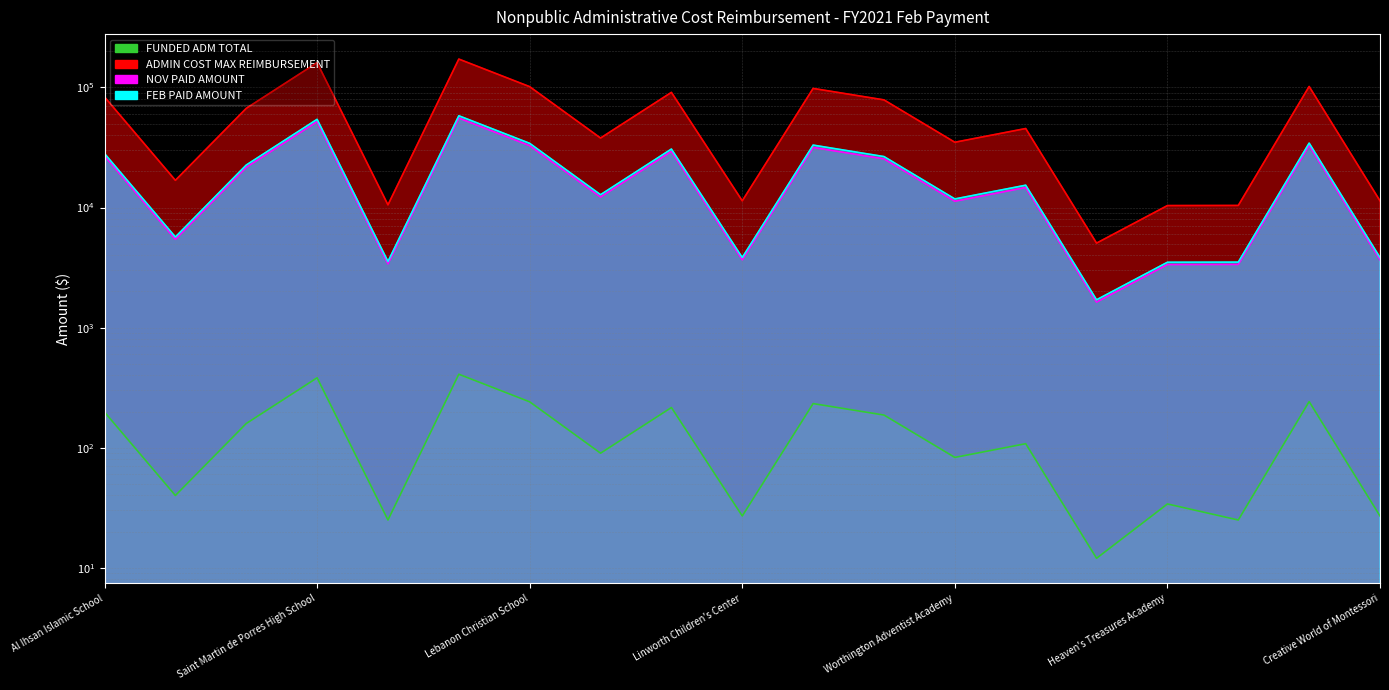

What is the difference between the NOV PAID AMOUNT values at Al Ihsan Islamic School and Worthington Adventist Academy?

15625.4